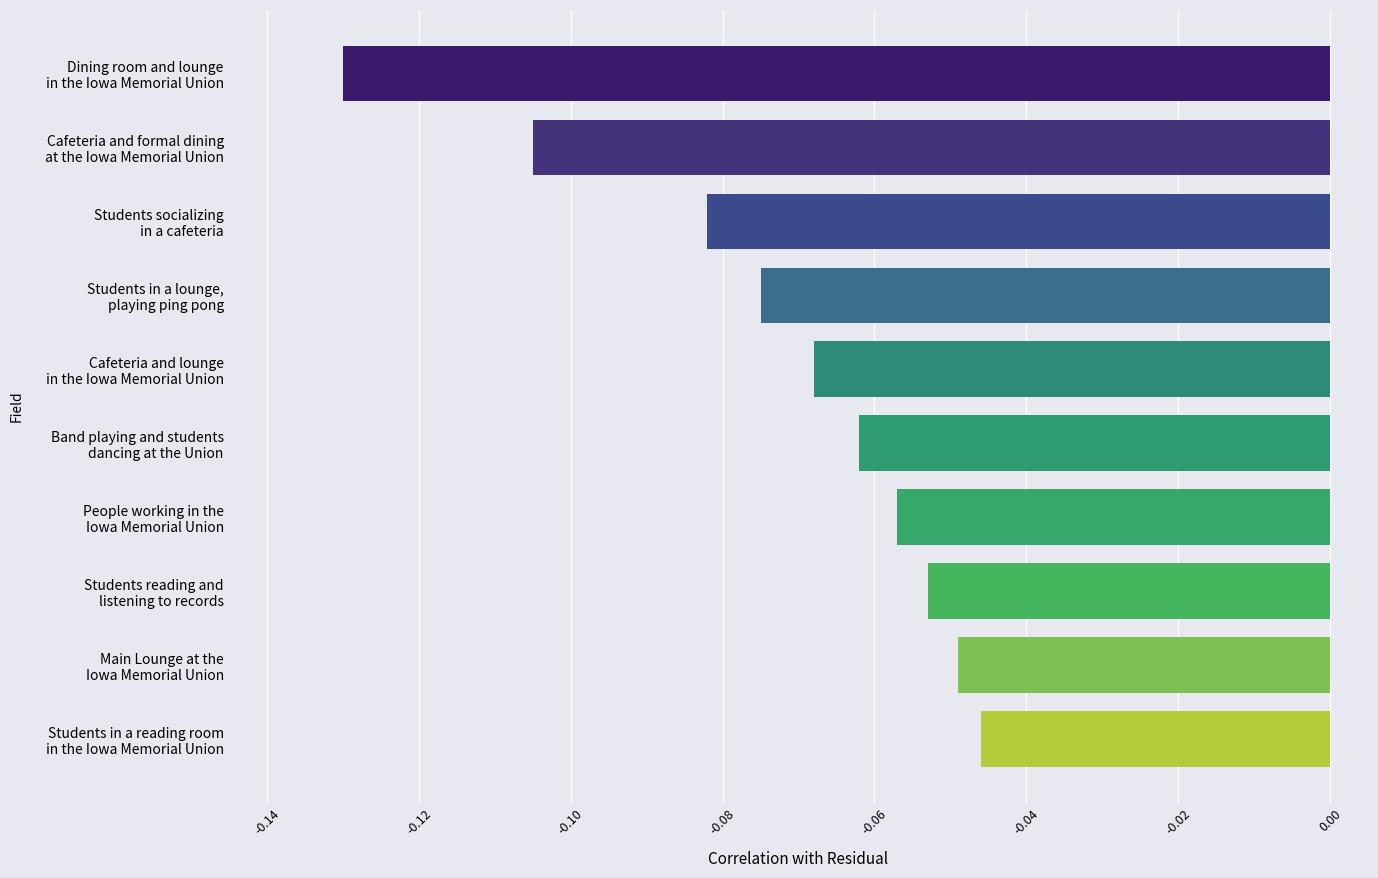

Does the chart contain stacked bars?

No